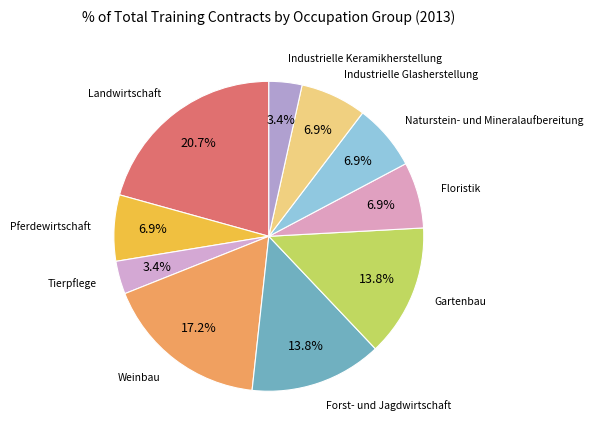

How many segments does this pie chart have?

10